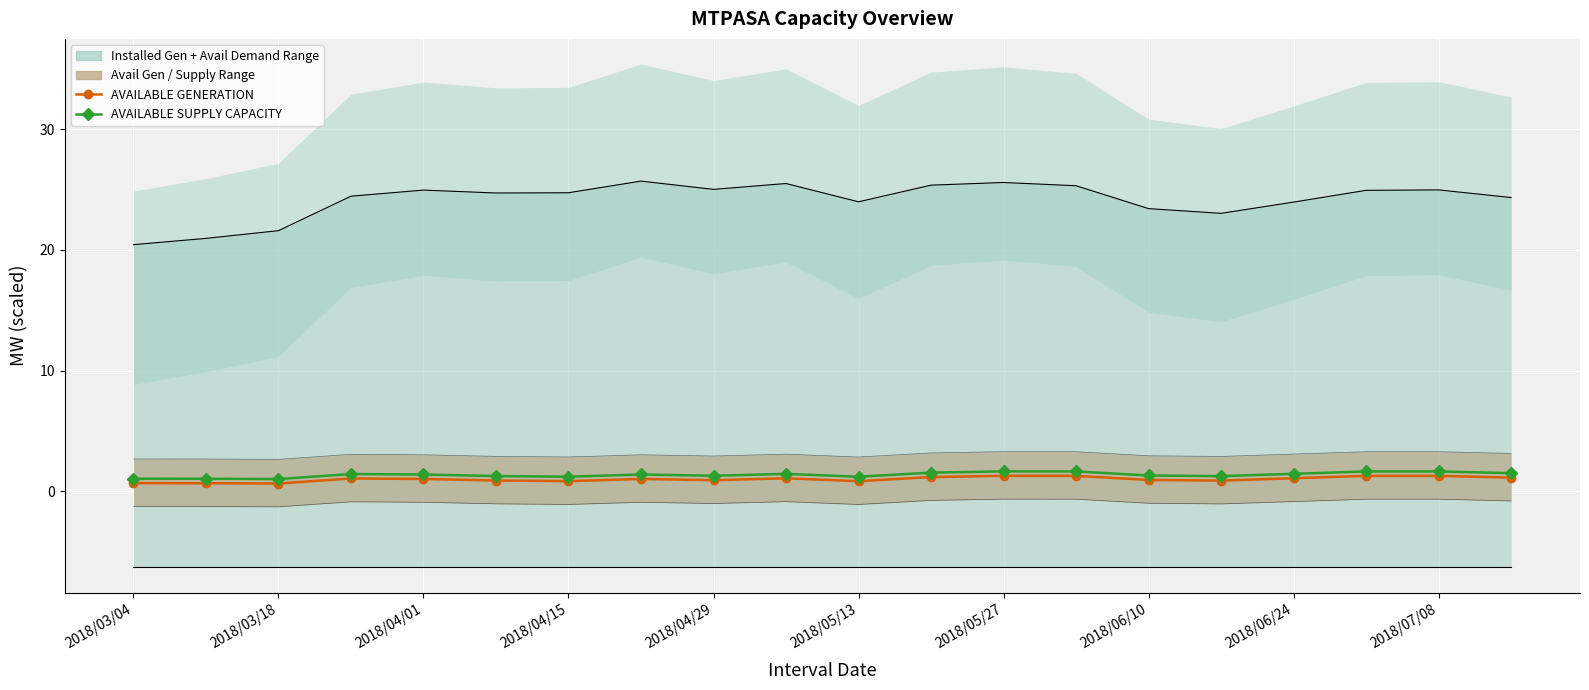

What is the label of the 1st point from the left?

2018/03/04